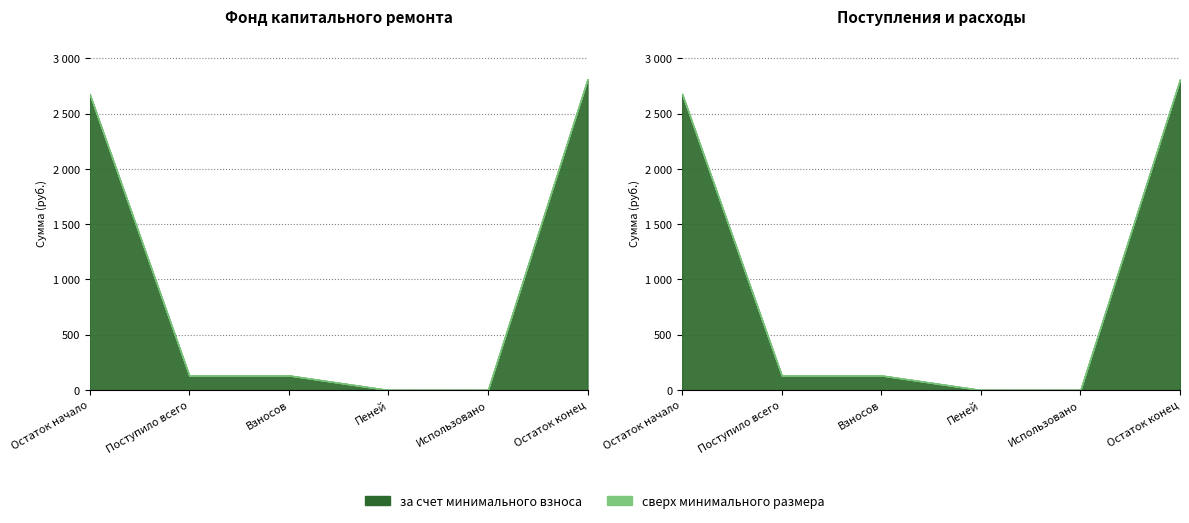

The за счет минимального взноса series shows 3722.6 at Остаток конец. True or false?

False